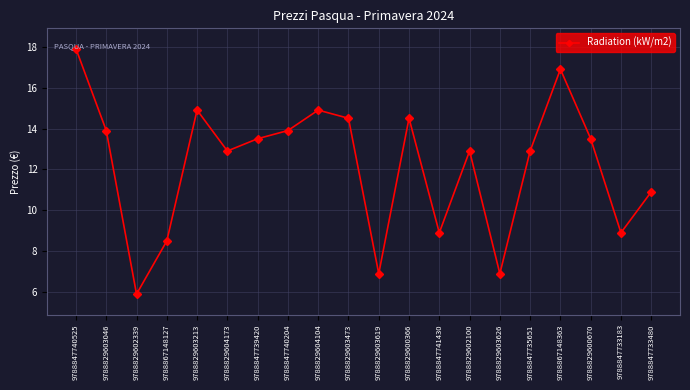

What position from the left is 9788847733480?

20